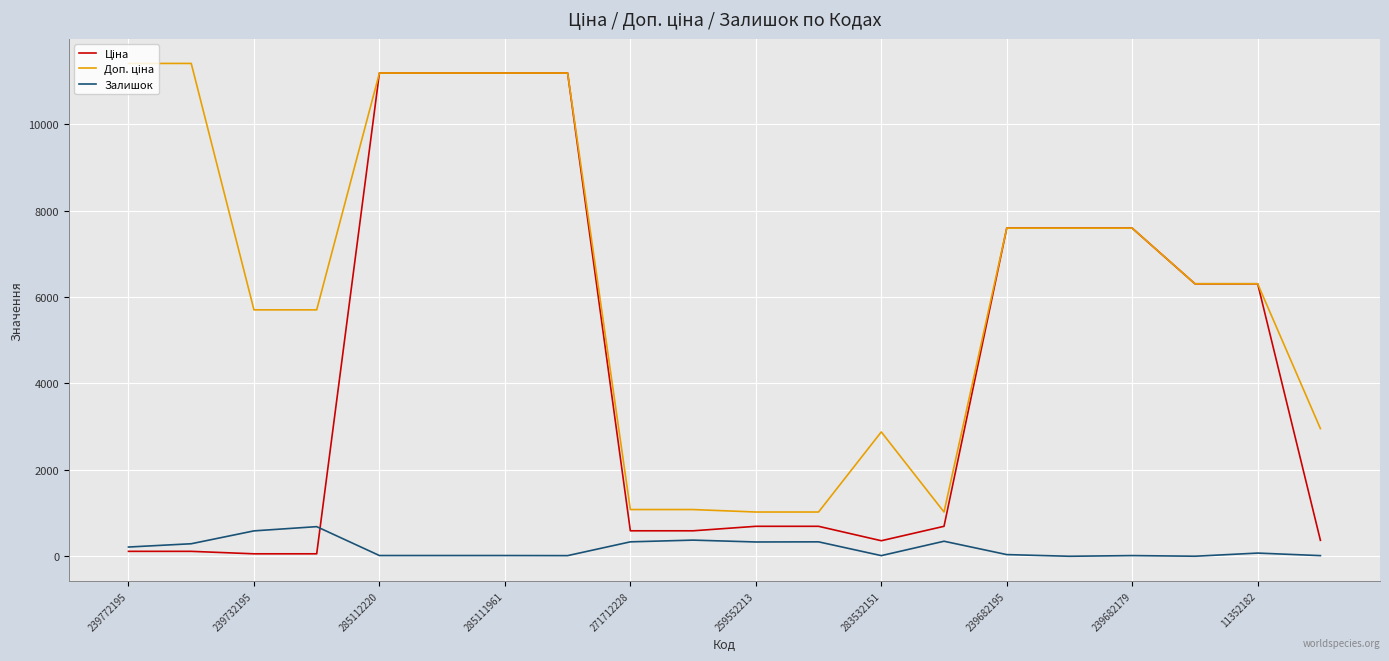

What is the maximum value for Залишок?

686.0